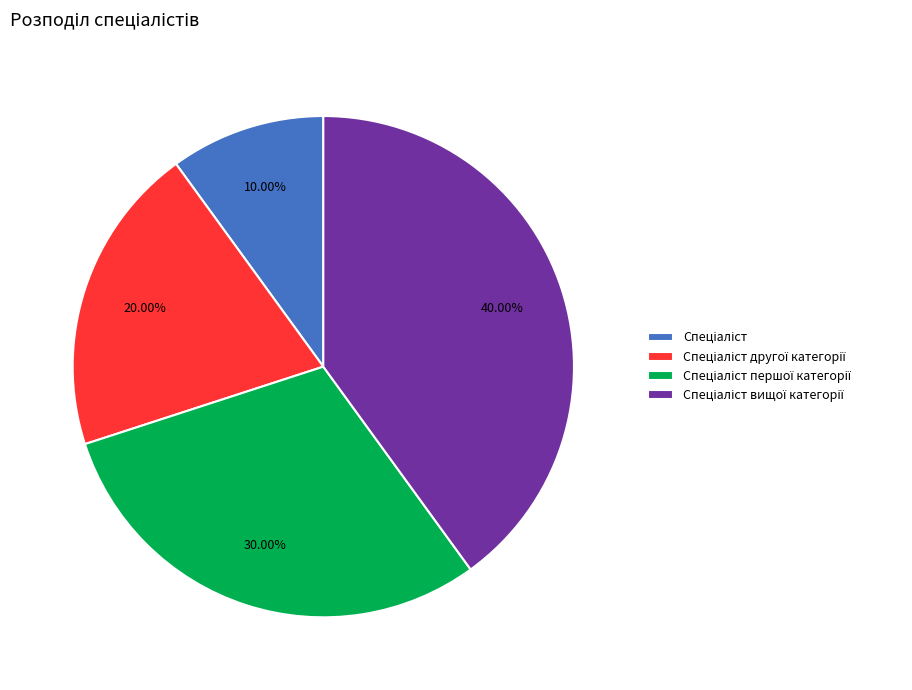

Count the number of slices in the pie.

4